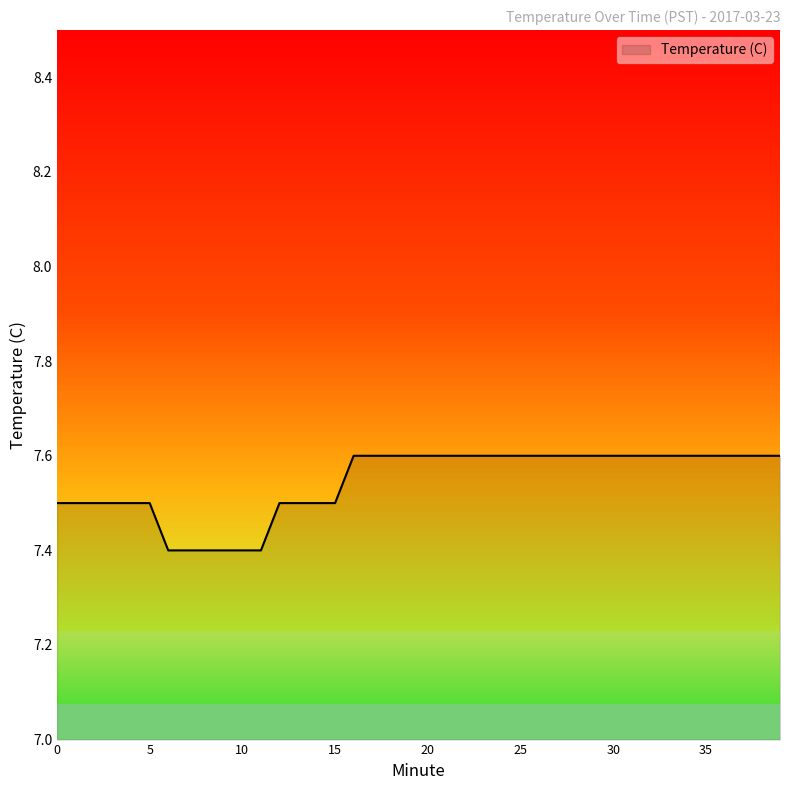

Does the chart have visible grid lines?

No